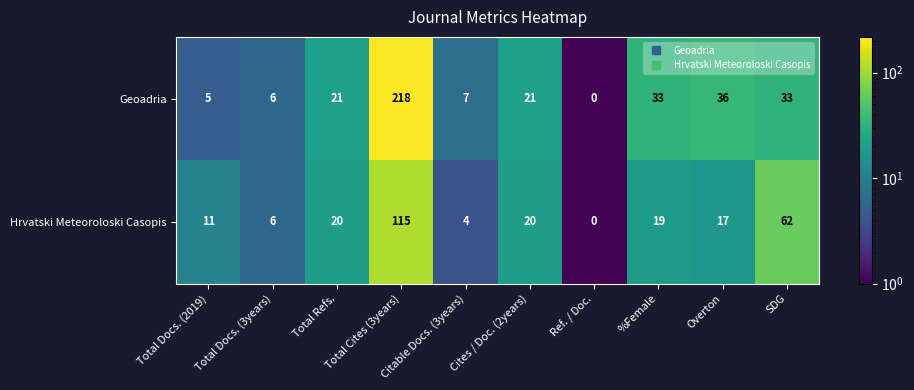

True or false: Geoadria has a value of 31 at Cites / Doc. (2years).

False